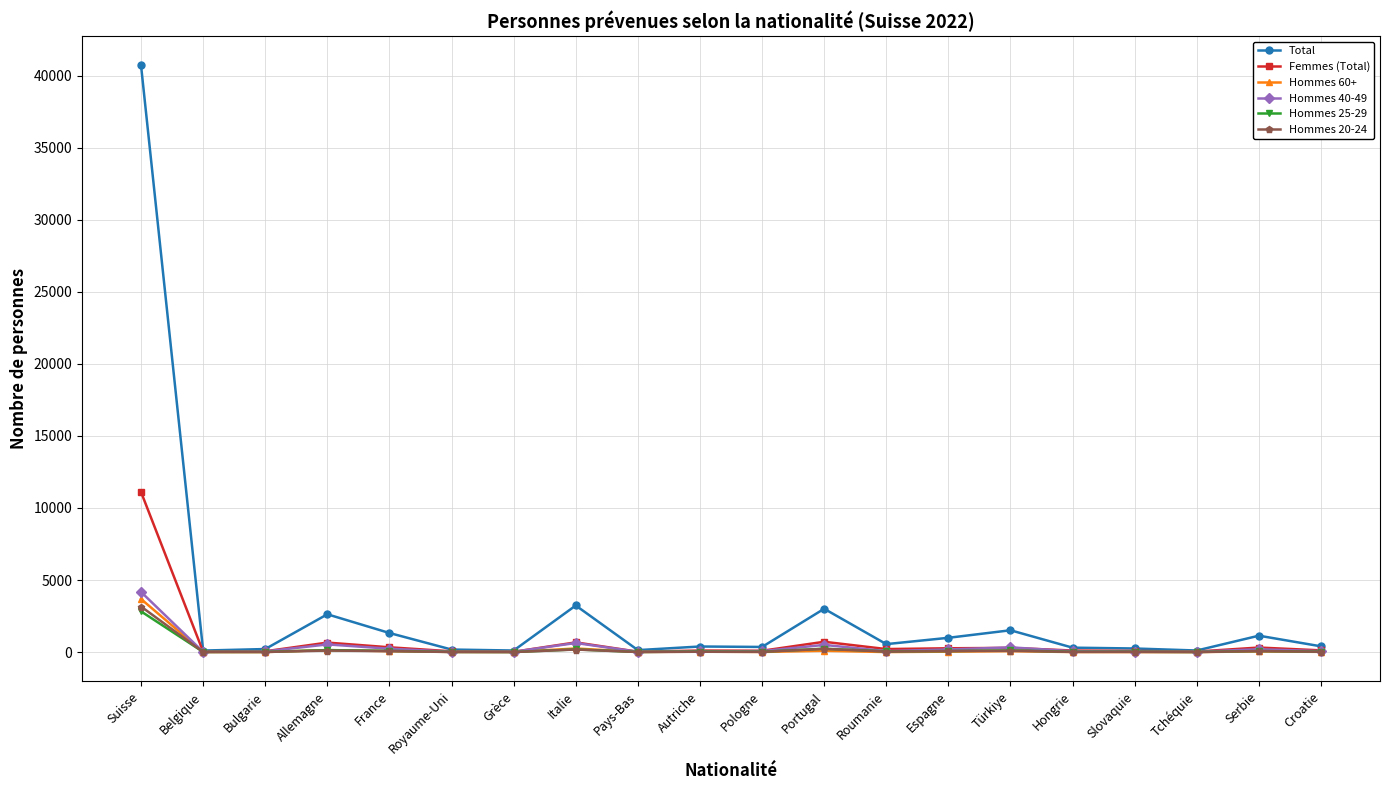

At which category is the sum across all series the highest?

Suisse